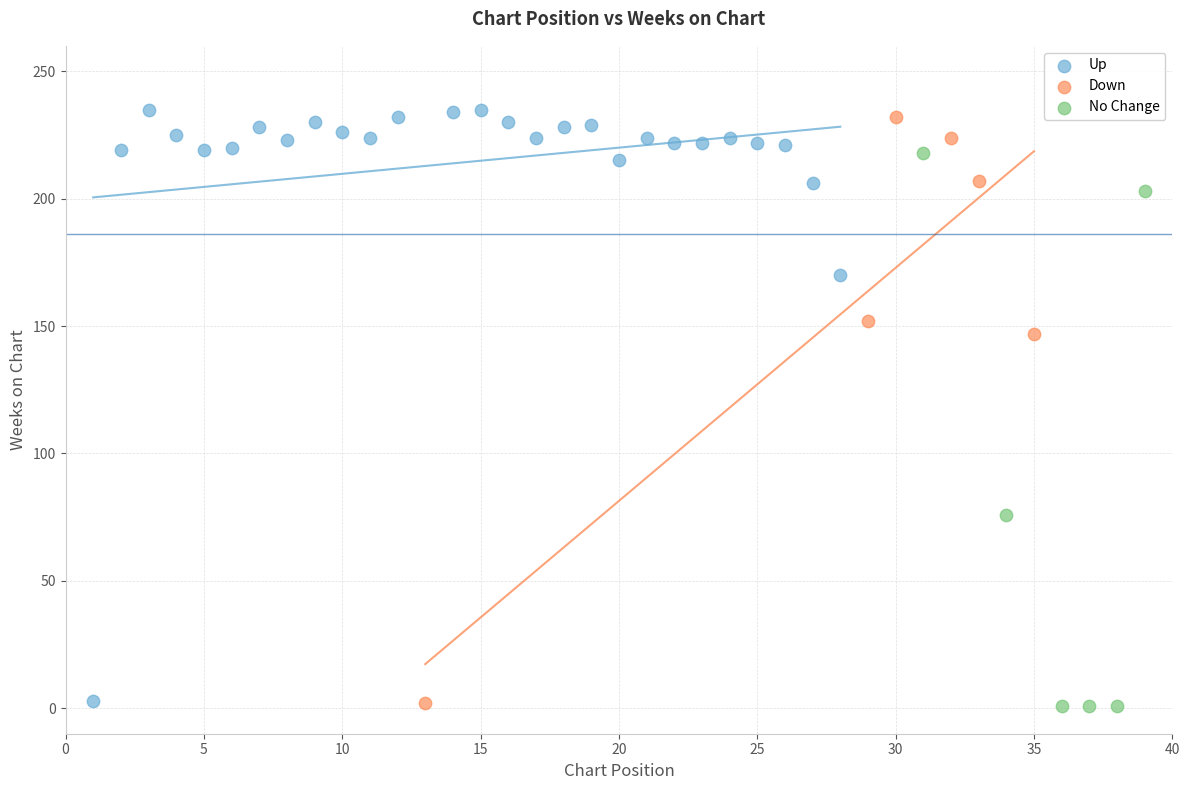

Which series has the largest Y range (max minus min)?

Up